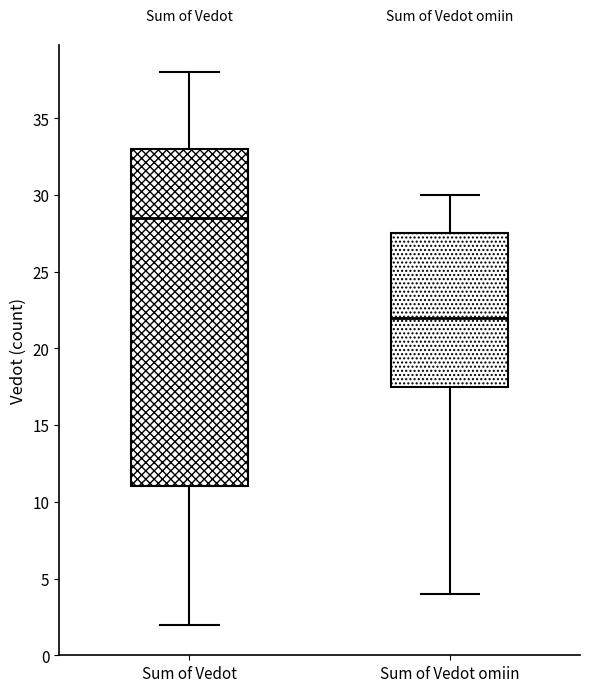

Comparing the boxes themselves (not the whiskers), which one is the tallest?

Sum of Vedot